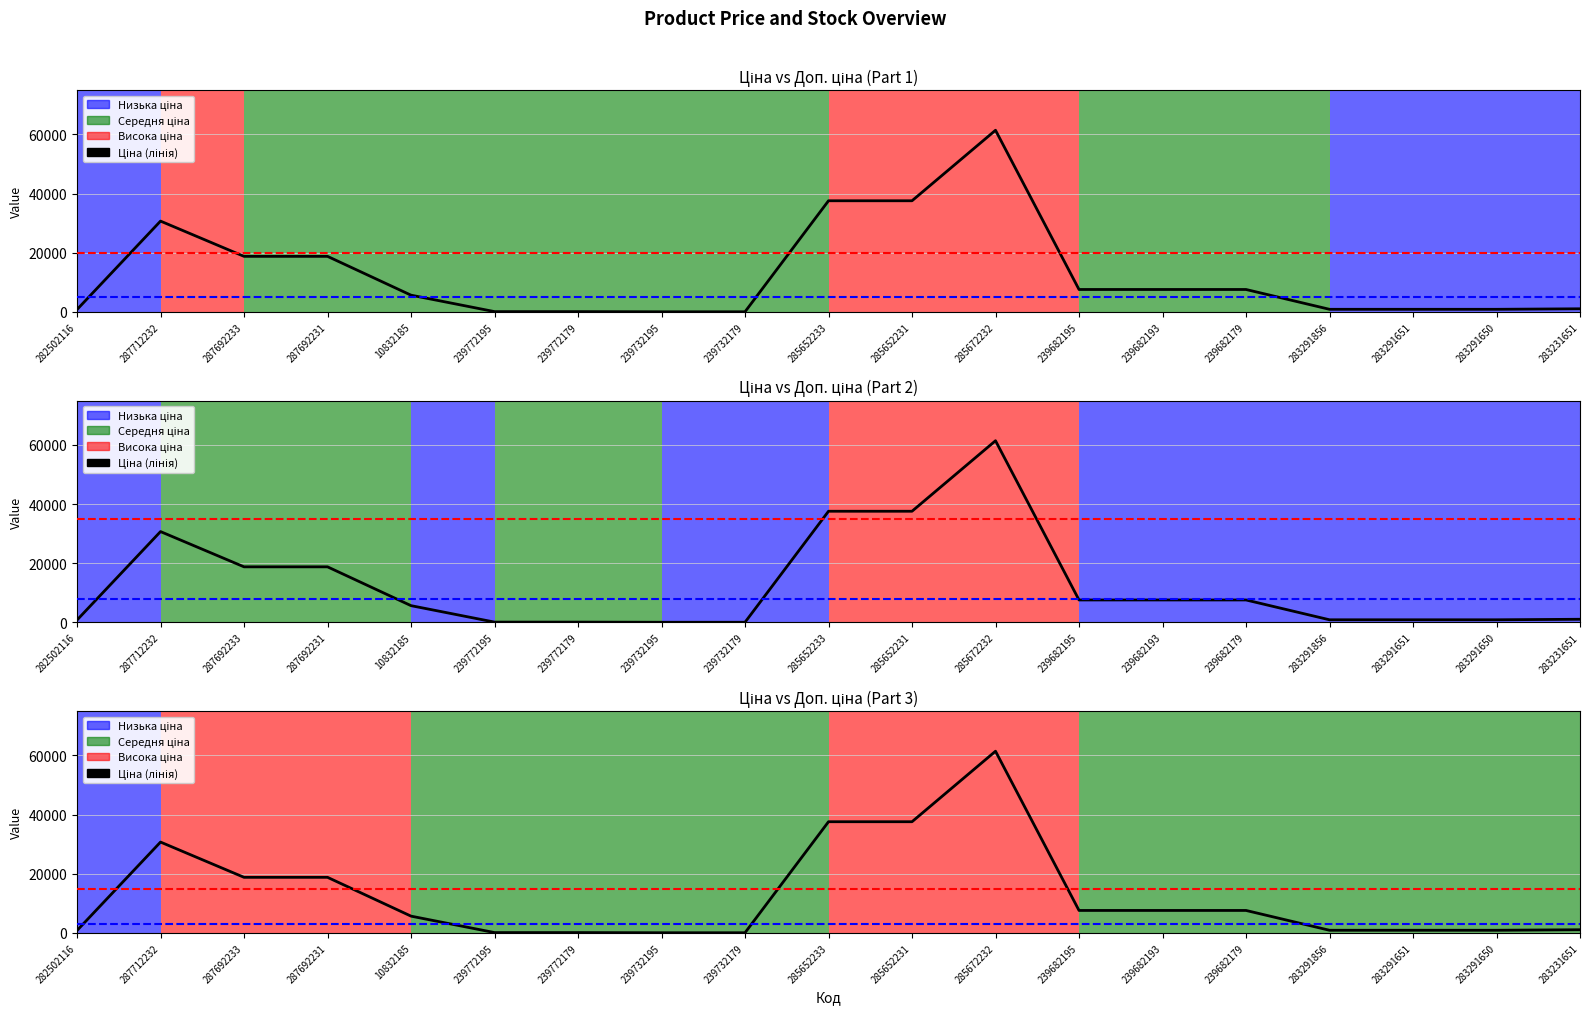

What is the difference between the values at 239772195 and 287692231?

18682.7